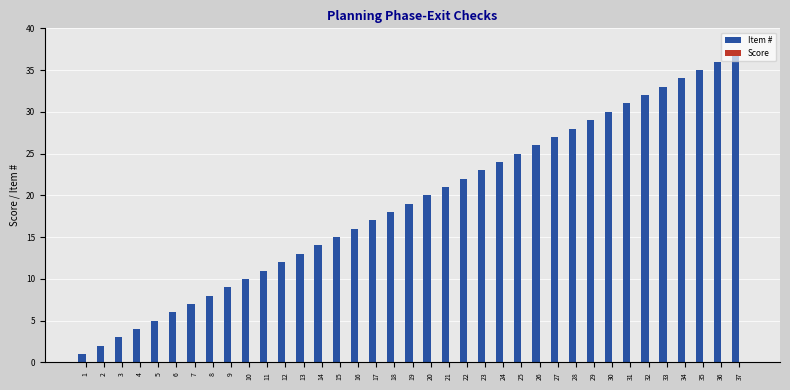

What is the sum of all values?

703